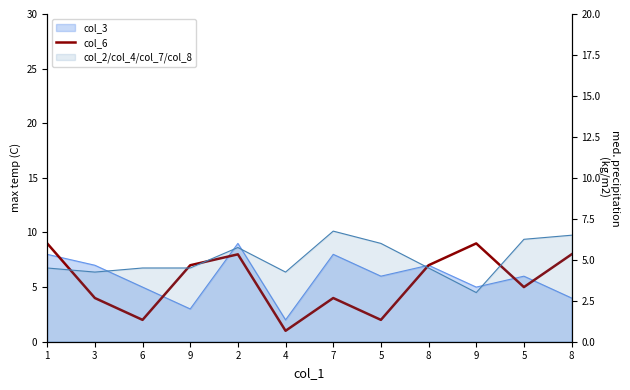

Which category has the lowest value across all series?

4